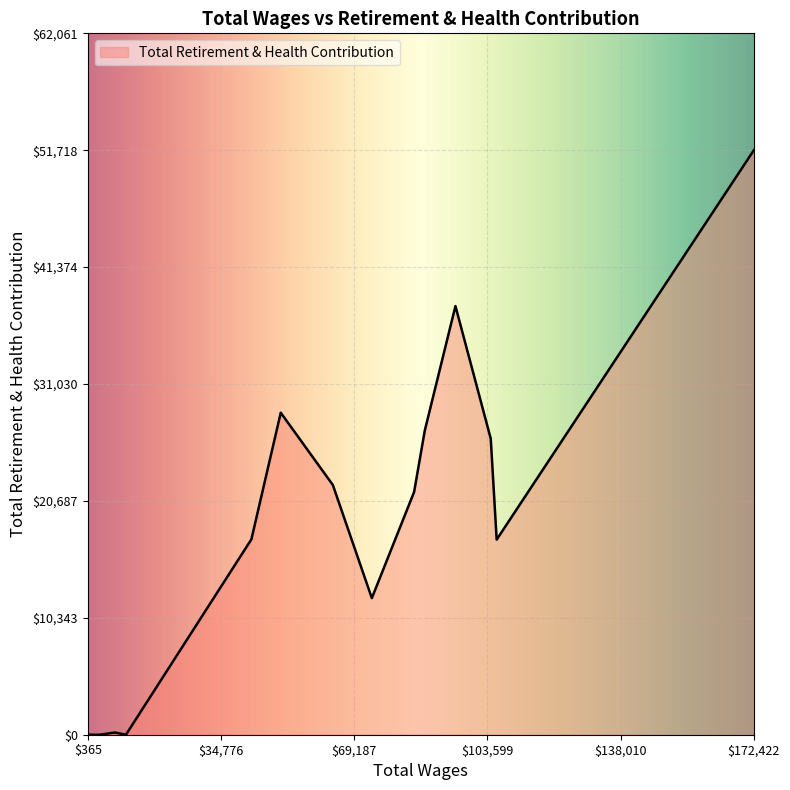

What is the greatest value displayed?

51718